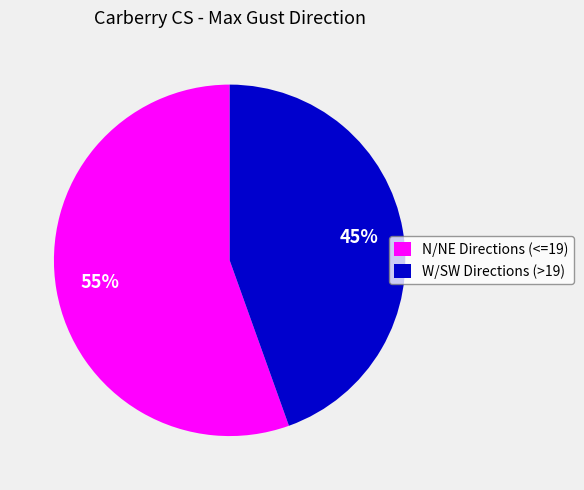

True or false: N/NE Directions (<=19) accounts for 55% of the total.

True